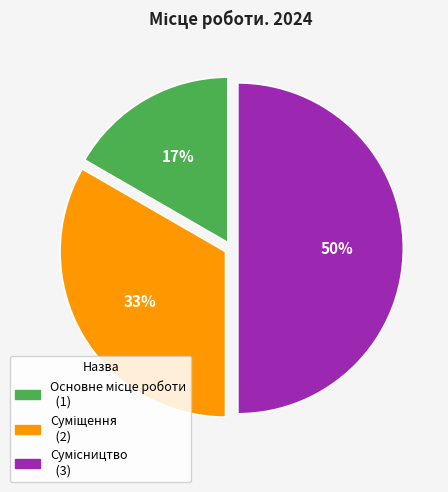

Count the number of slices in the pie.

3